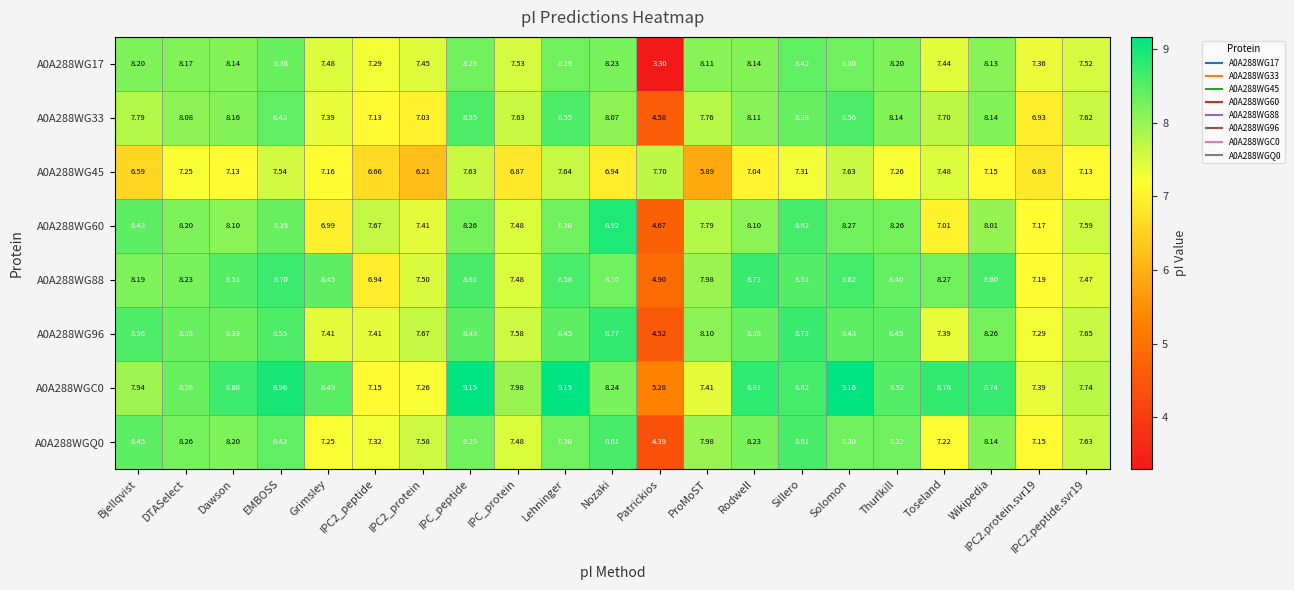

List the series in order of their peak value, highest first.

A0A288WGC0, A0A288WG60, A0A288WG96, A0A288WG88, A0A288WGQ0, A0A288WG33, A0A288WG17, A0A288WG45